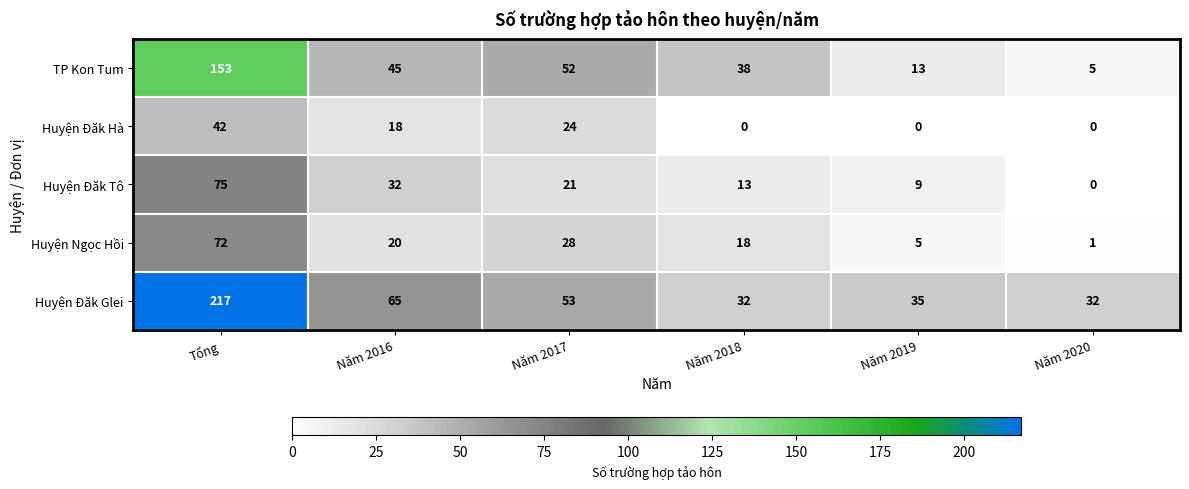

Rank the series by their maximum value, from lowest to highest.

Huyện Đăk Hà, Huyện Ngọc Hồi, Huyện Đăk Tô, TP Kon Tum, Huyện Đăk Glei